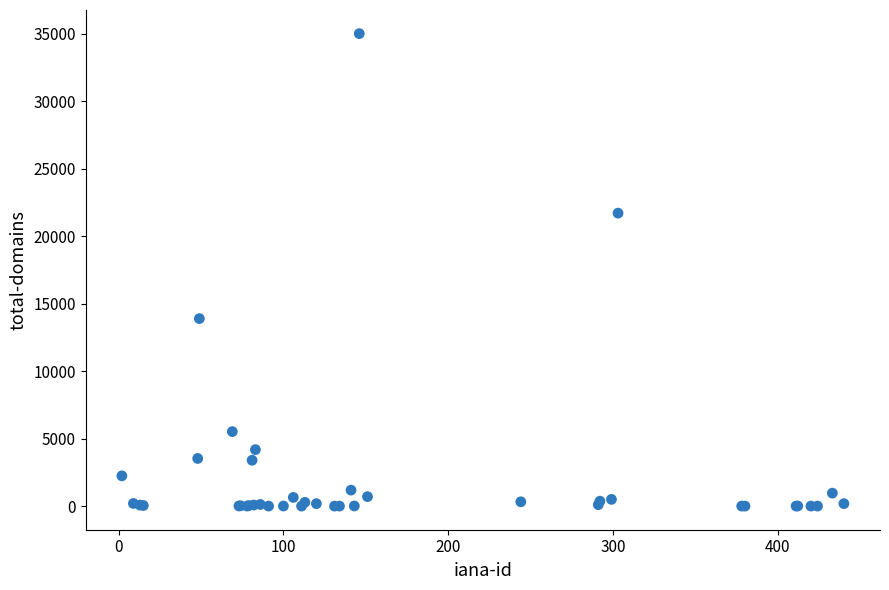

What Y value in the scatter plot is closest to 17506?

13895